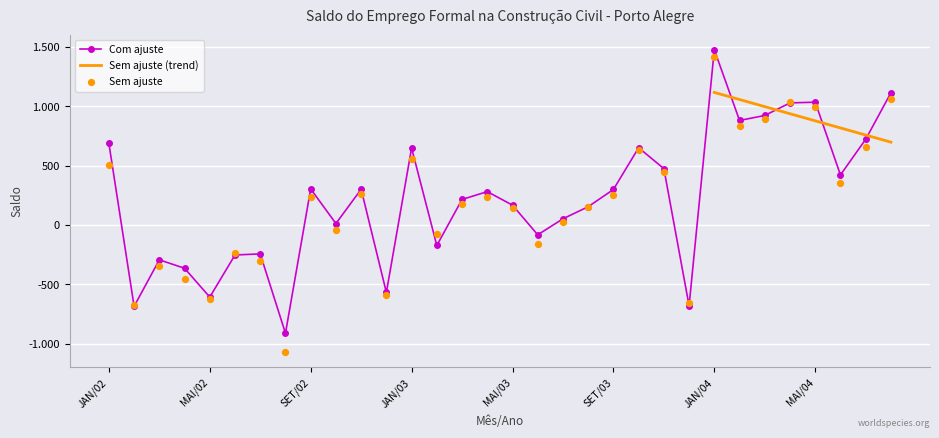

At which category is the sum across all series the highest?

JAN/04